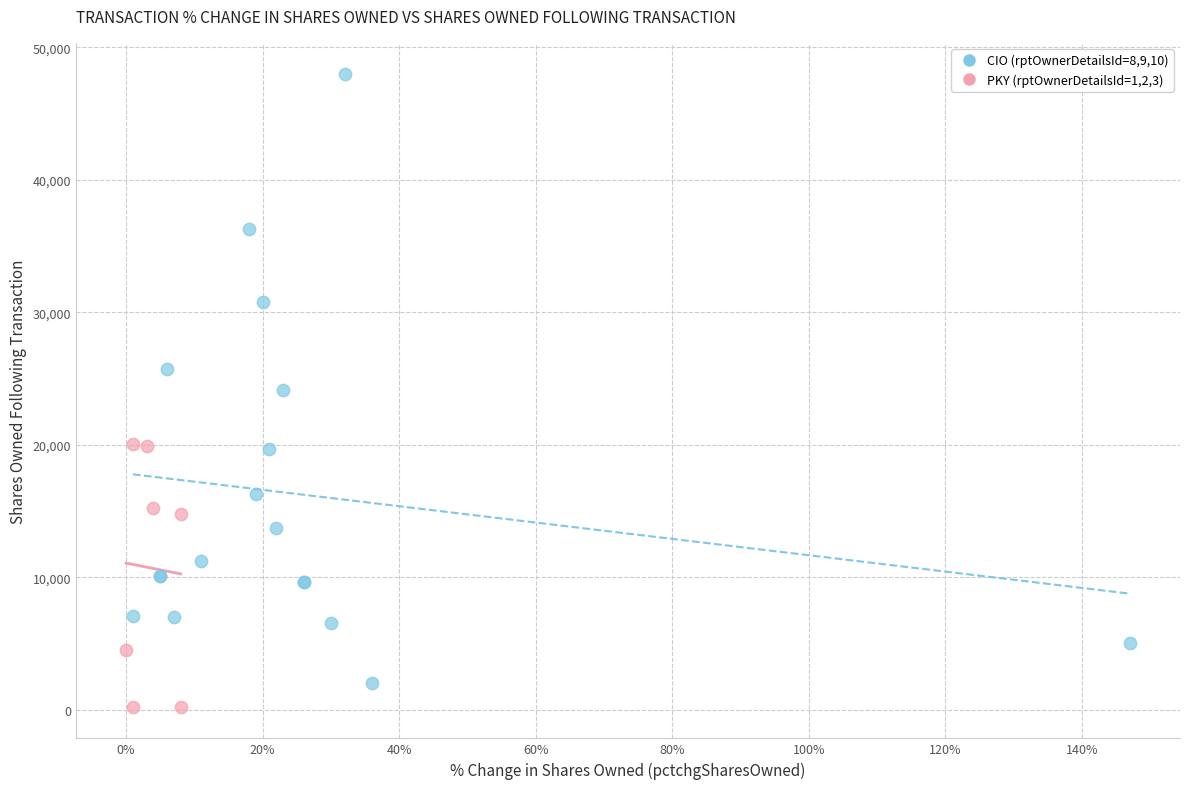

Which series contains the highest Y value?

CIO (rptOwnerDetailsId=8,9,10)